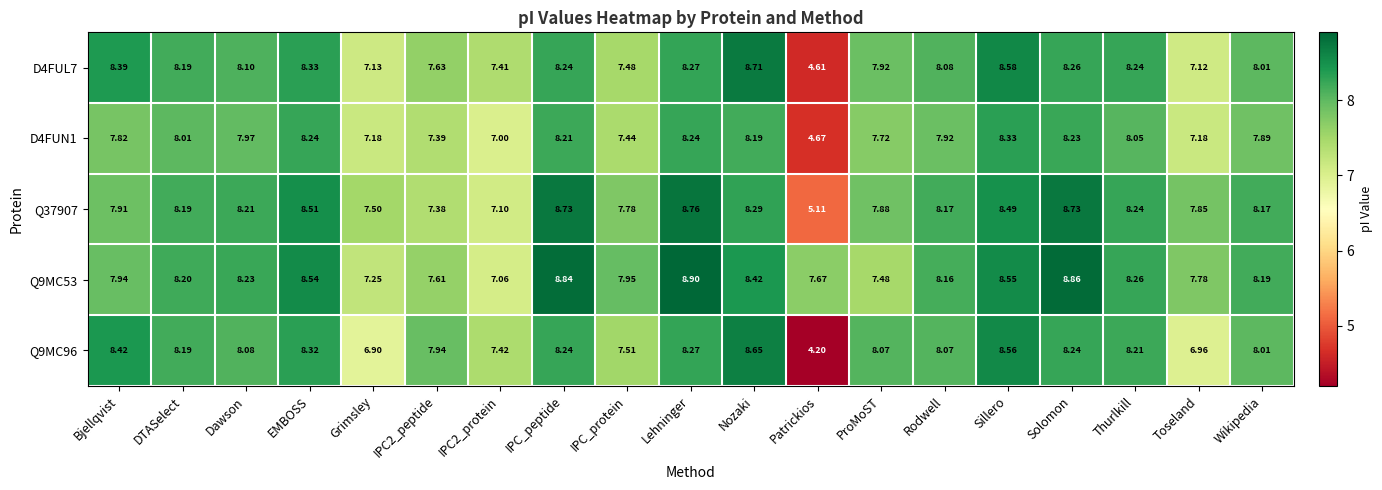

At which label is Q37907 closest to 6?

Patrickios